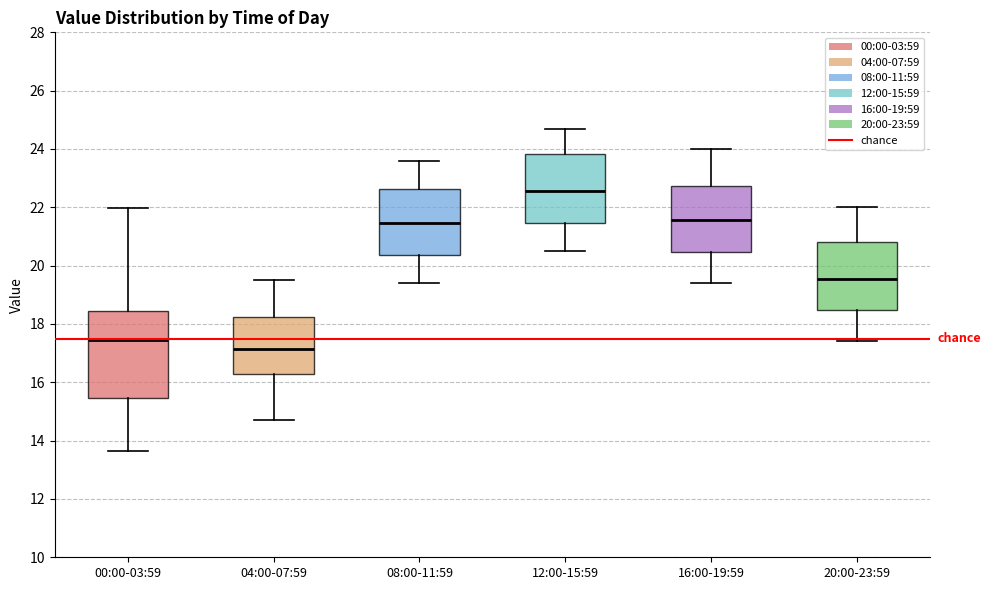

Which box has the lowest median line?

04:00-07:59